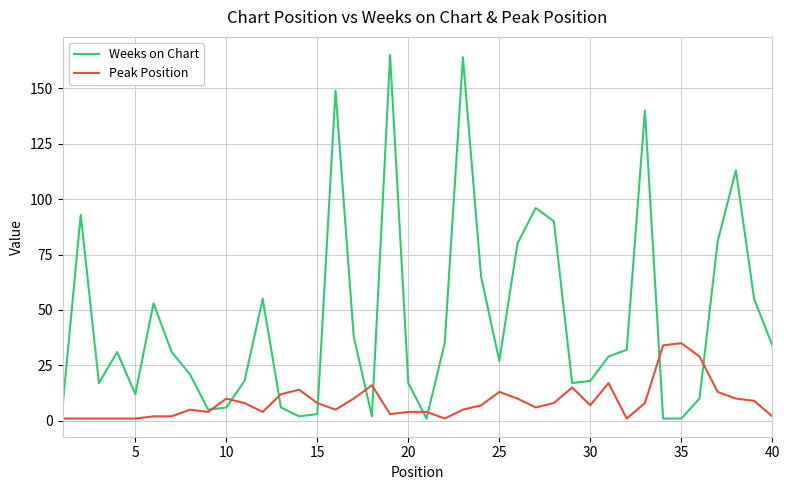

Which series has the largest range (max minus min)?

Weeks on Chart